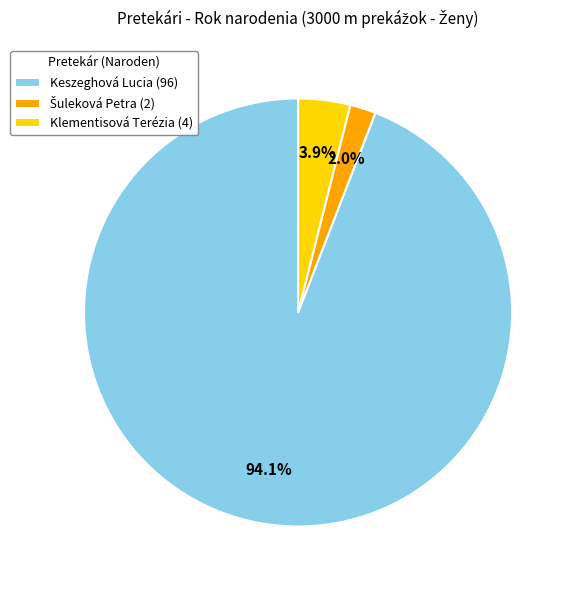

Is it true that Keszeghová Lucia is 99% of the pie?

False